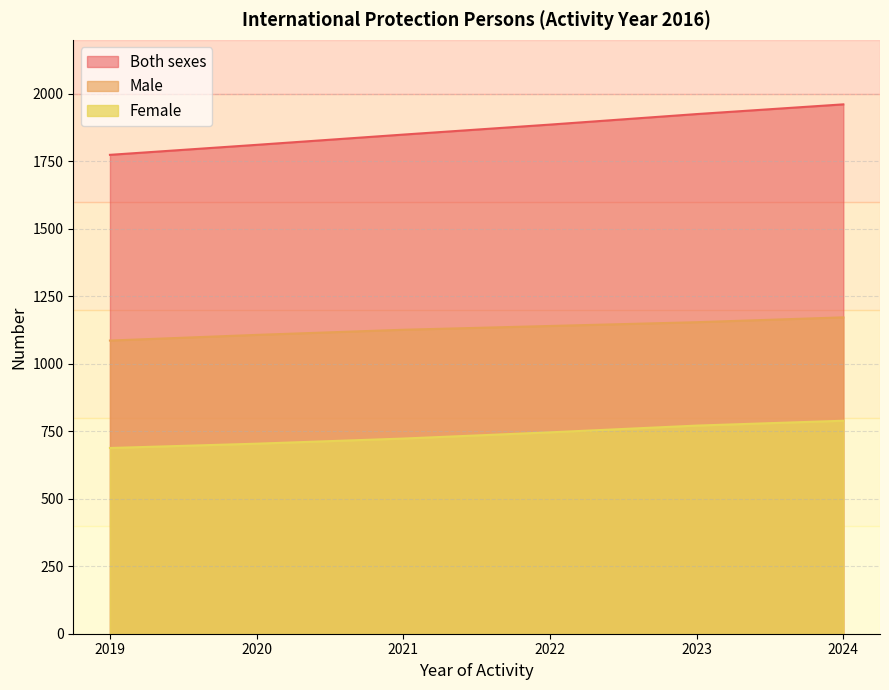

Reading right to left, what are all the values shown in this chart?

Male: 1172	1154	1140	1126	1107	1086
Female: 789	771	746	723	704	688
Both sexes: 1961	1925	1886	1849	1811	1774